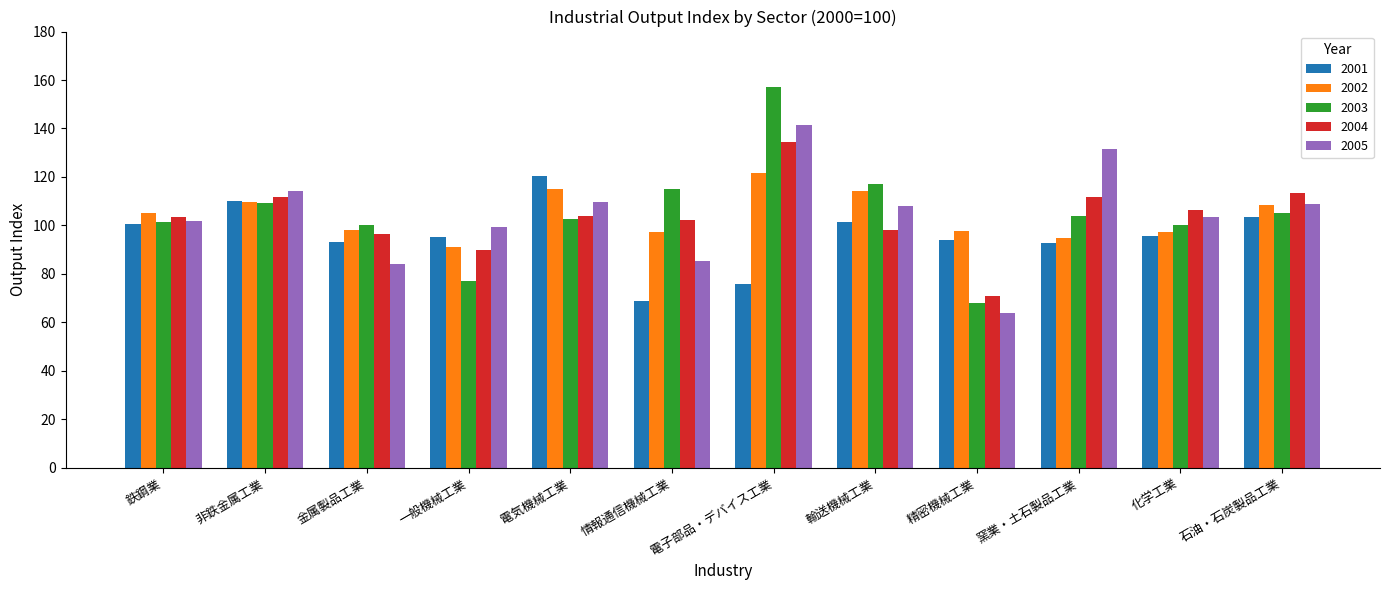

Is it true that 2003 equals 101.5 at 鉄鋼業?

True